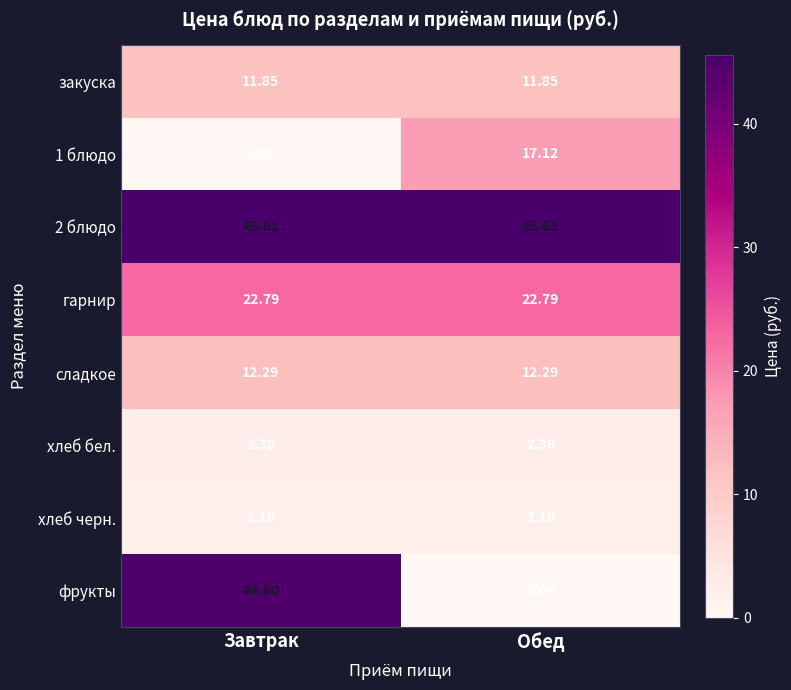

Between Завтрак and Обед, which series saw the biggest shift?

фрукты